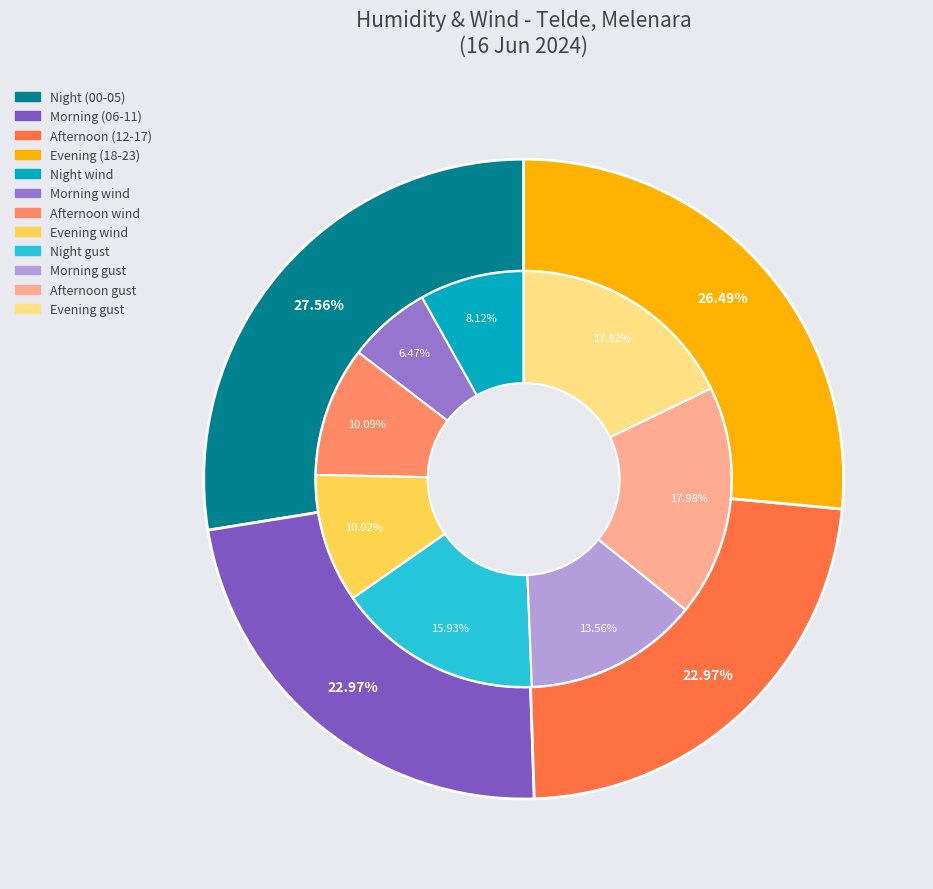

True or false: 20:00 accounts for 4% of the total.

True